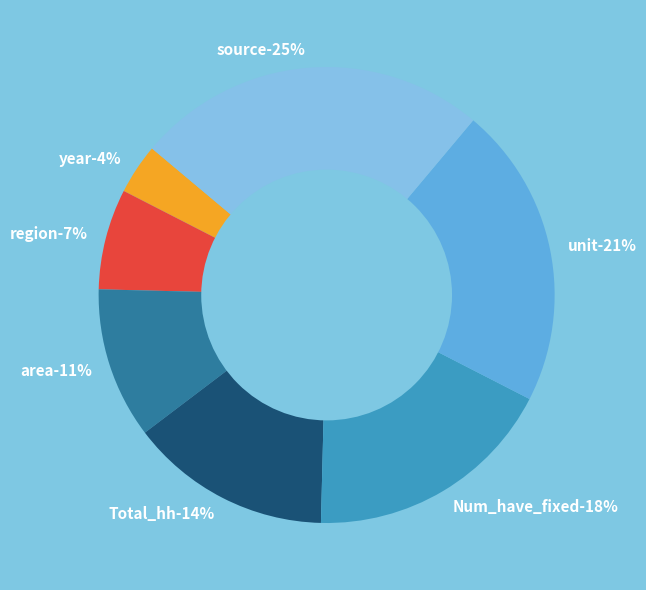

What percentage is the year slice, to the nearest percent?

4%